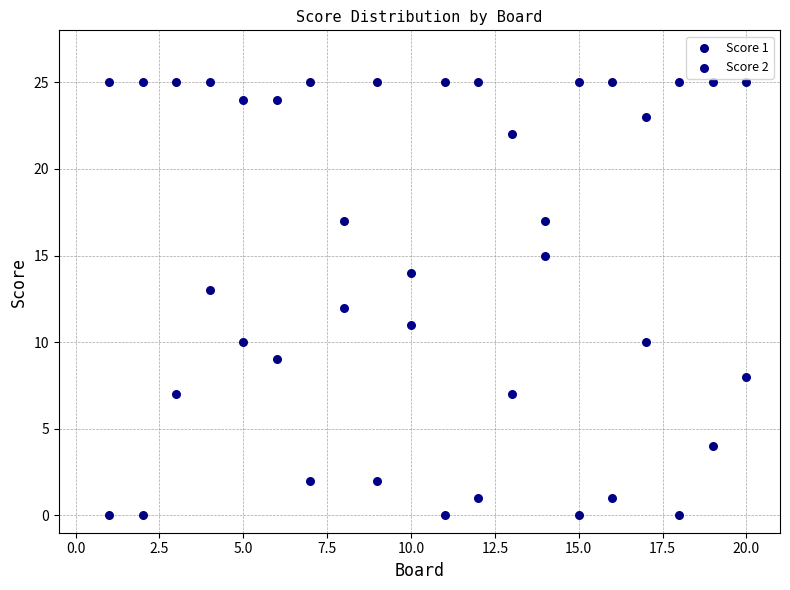

What is the X range (max minus min) for the scatter plot?

19